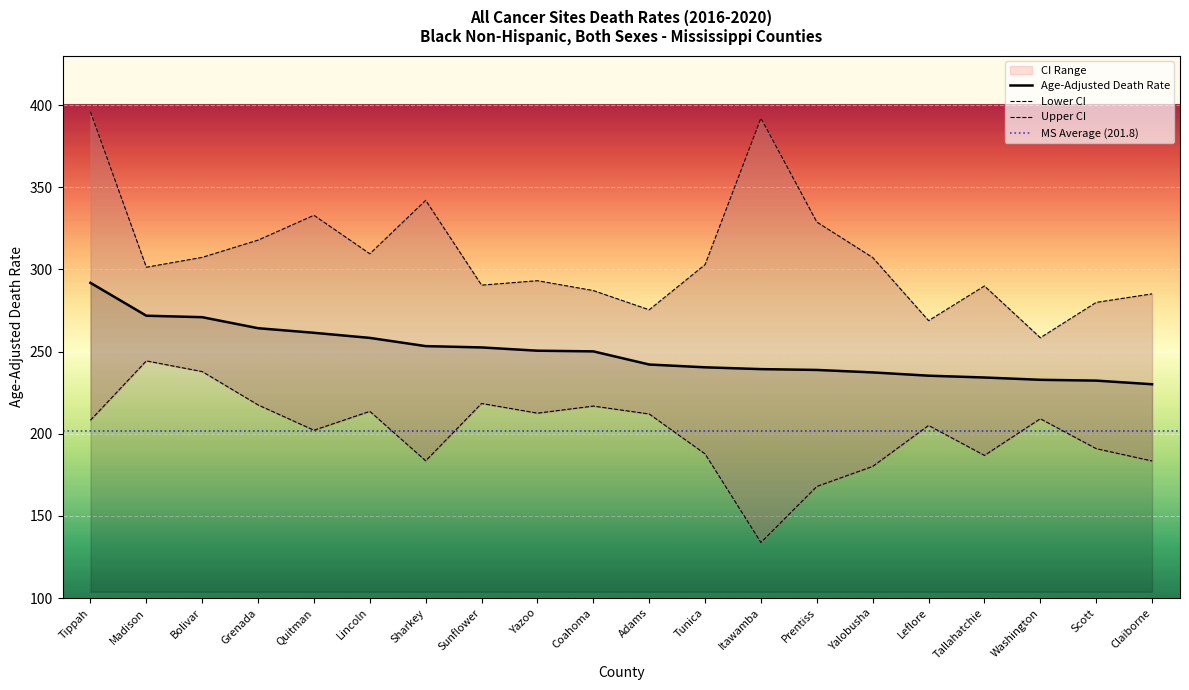

True or false: Age-Adjusted Death Rate has more than 2 points higher than both neighbors.

False